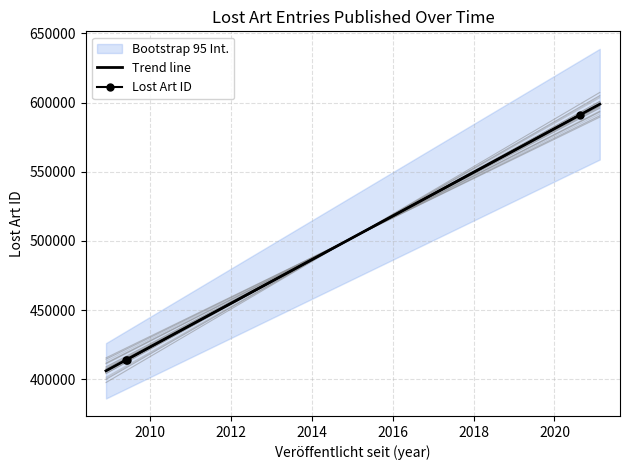

At which label does the data first exceed 414317?

2020-08-14